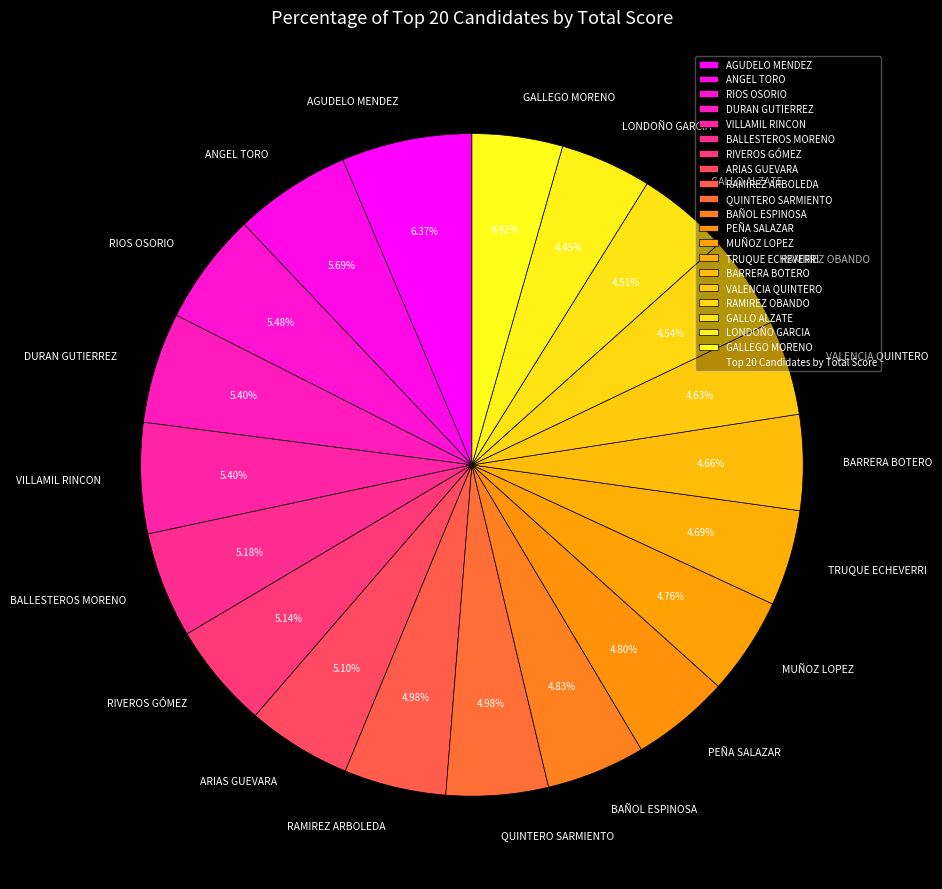

How many slices are in this pie chart?

20